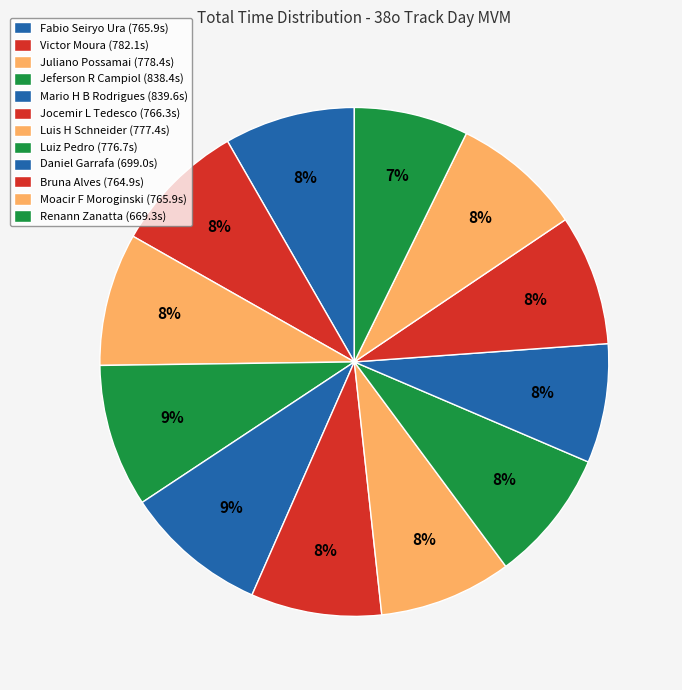

Does Mario H B Rodrigues account for over 50% of the chart?

No